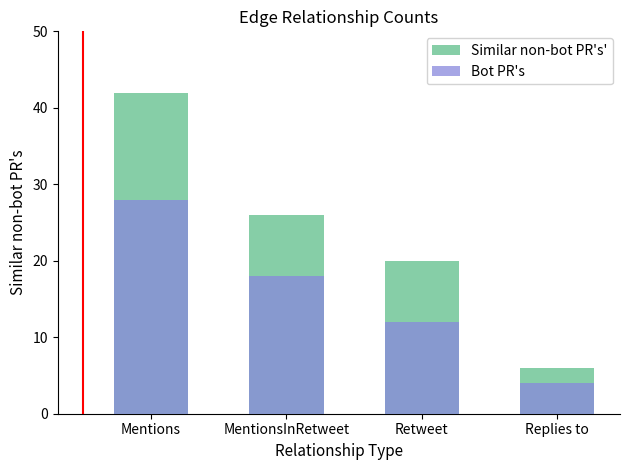

What is the label of the 3rd bar from the left?

Retweet